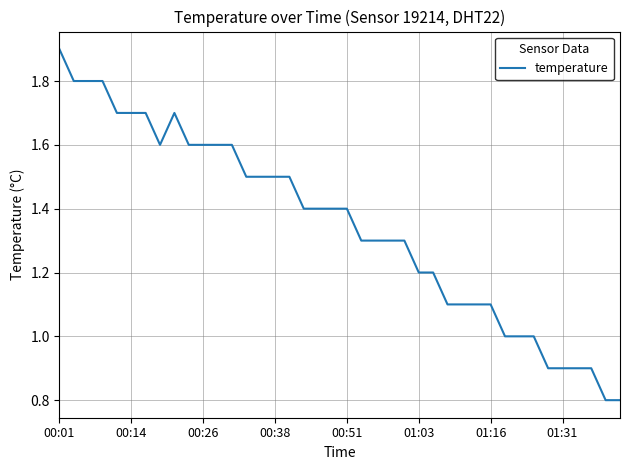

What is the maximum value shown in the chart?

1.9